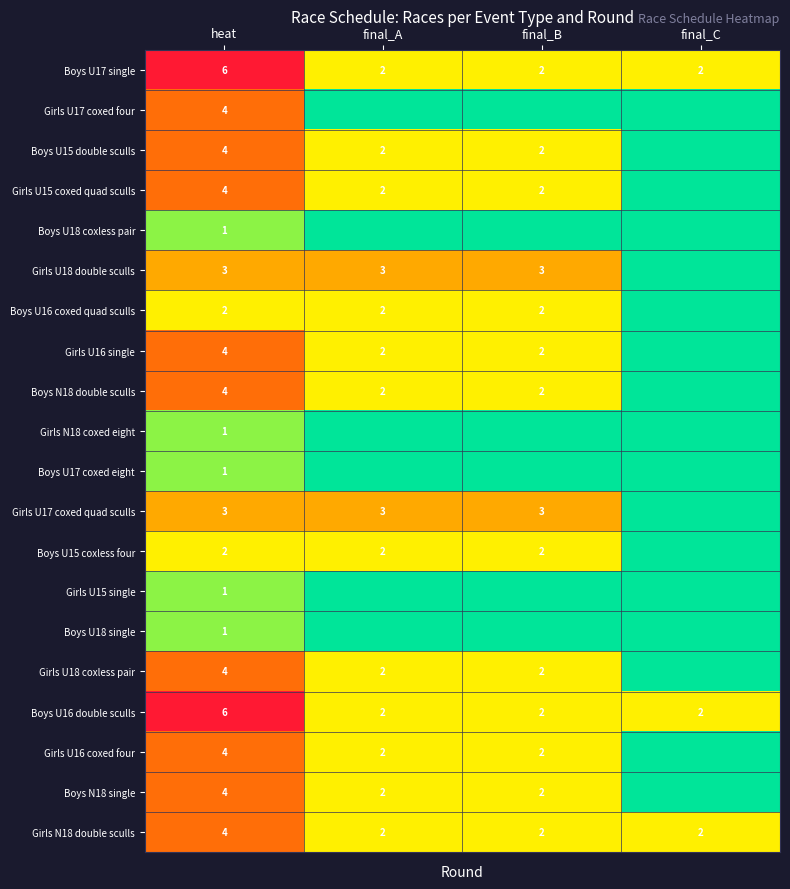

What is the sum of all Boys U17 single values?

12